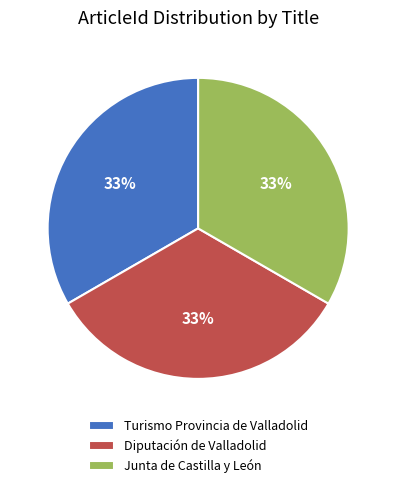

True or false: Diputación de Valladolid accounts for 33% of the total.

True